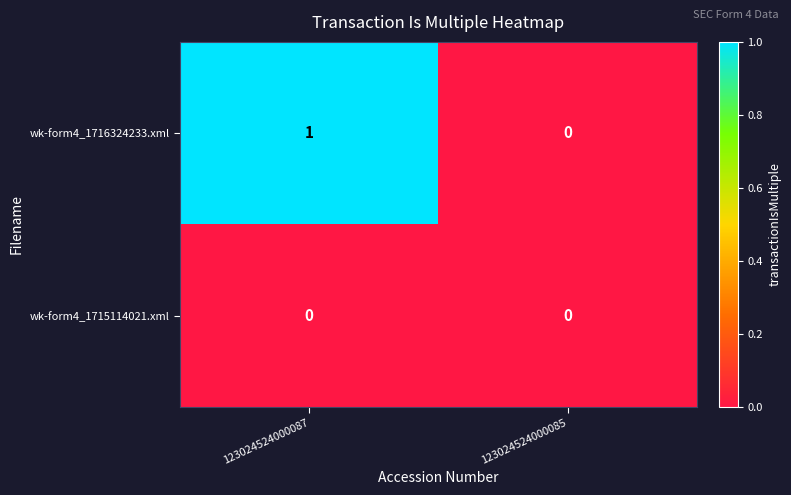

Reading left to right, what are all the values shown in this chart?

wk-form4_1716324233.xml: 1	0
wk-form4_1715114021.xml: 0	0